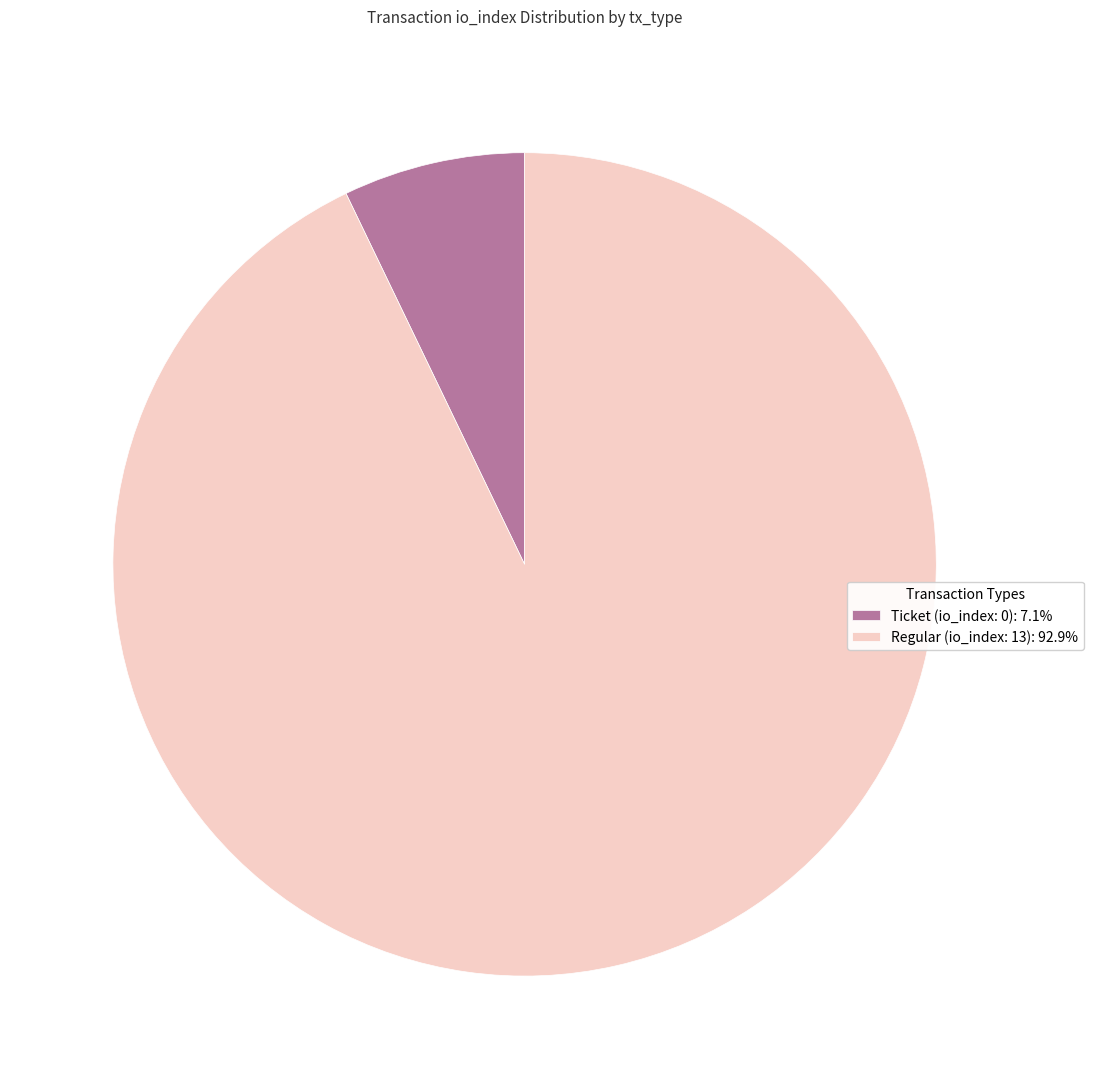

Is Ticket (io_index: 0): 7.1% the majority of the pie?

No